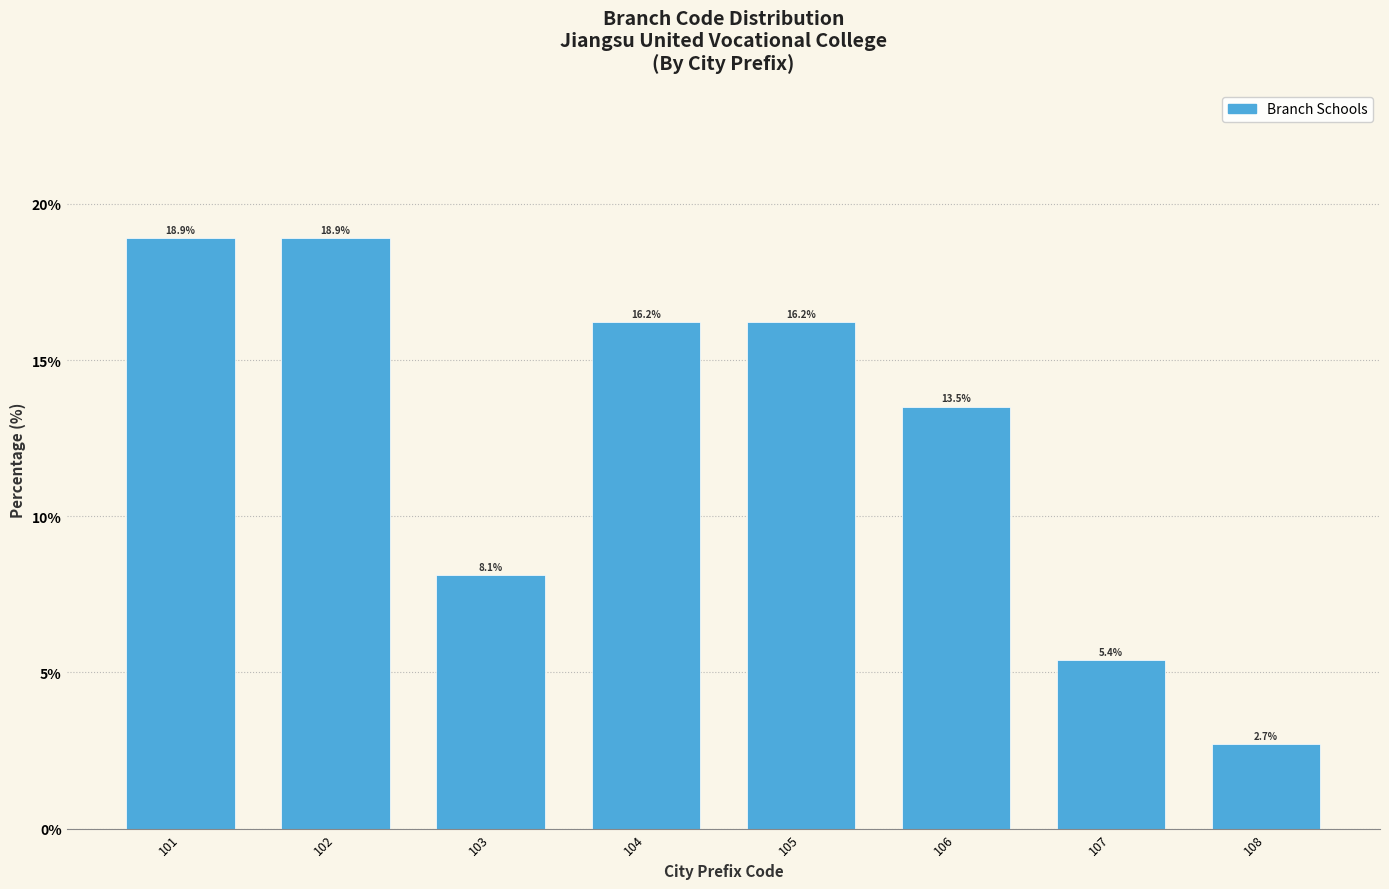

Reading left to right, what are all the values shown in this chart?

101=18.9	102=18.9	103=8.1	104=16.2	105=16.2	106=13.5	107=5.4	108=2.7